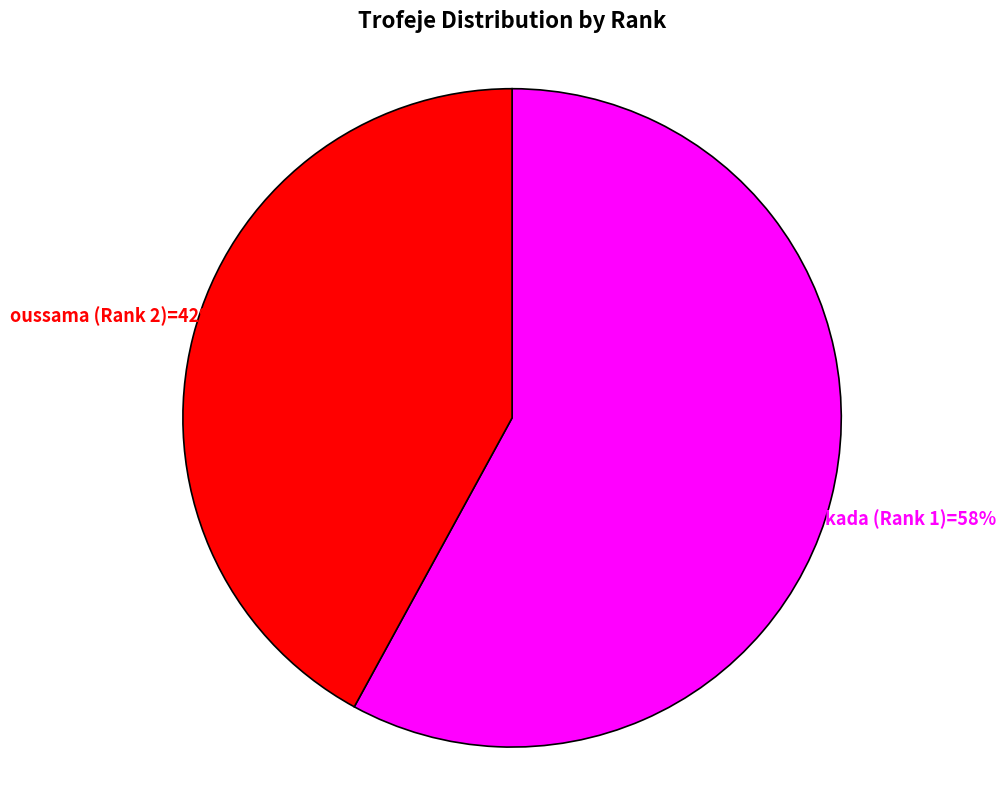

Is there any slice that represents more than half of the pie?

Yes